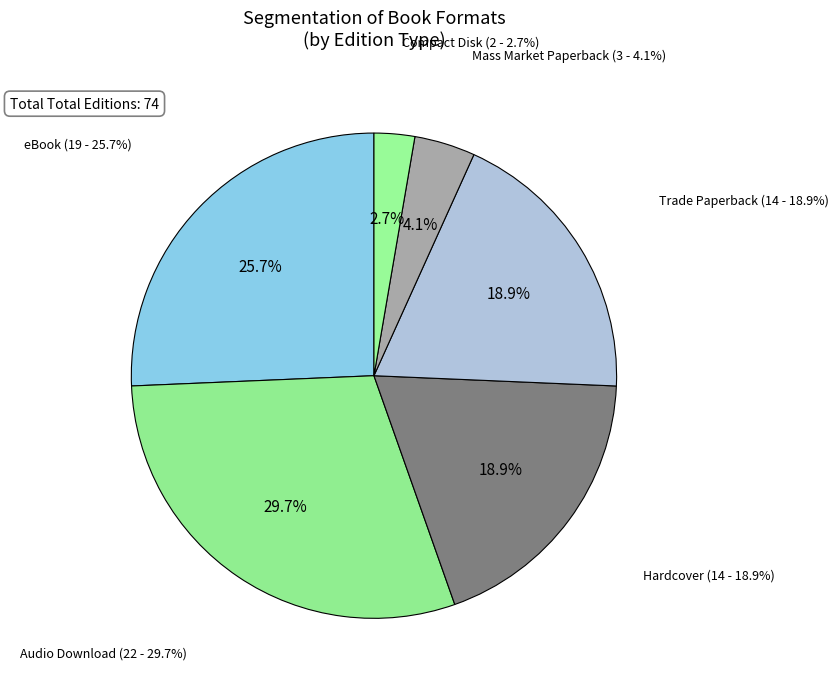

How many segments does this pie chart have?

6